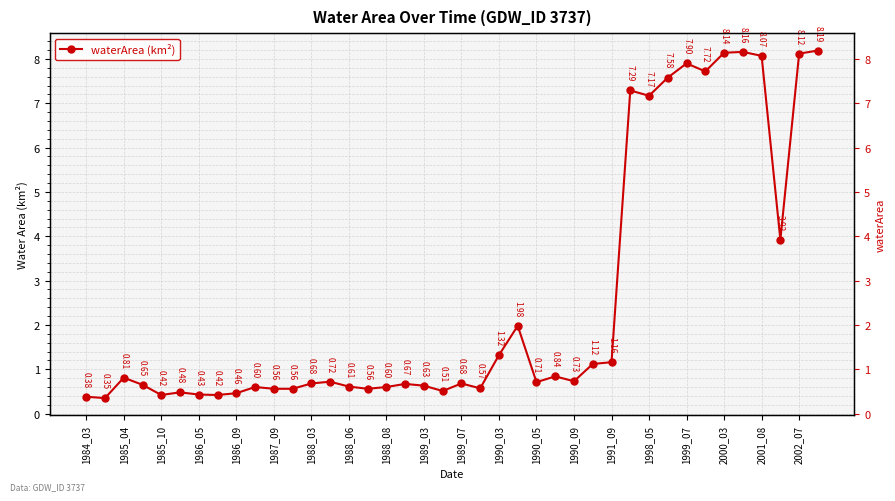

Does the chart have visible grid lines?

Yes